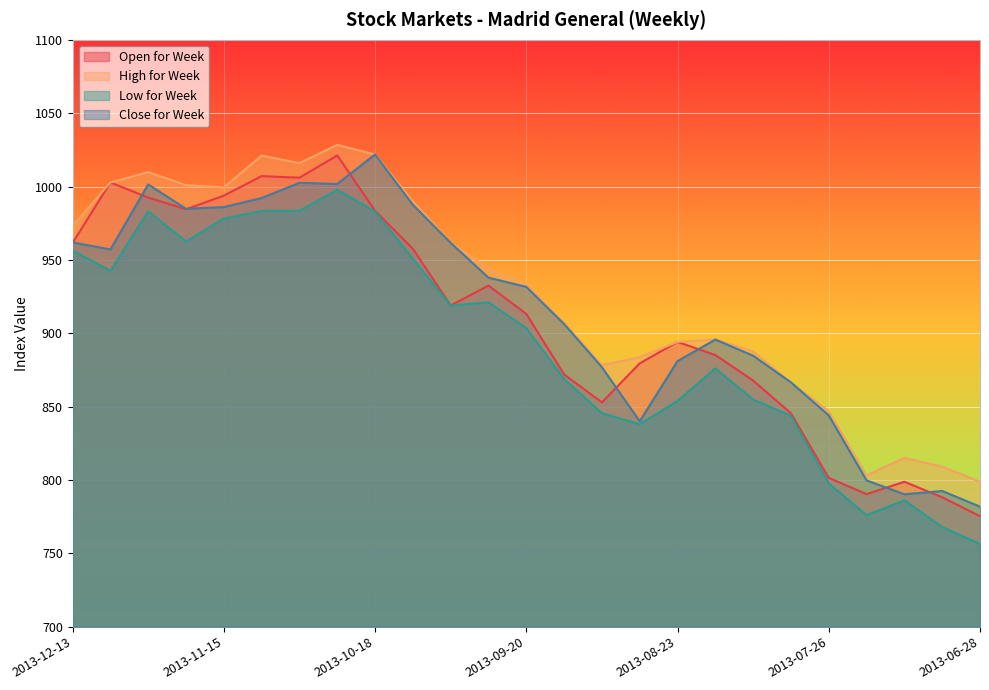

True or false: Open for Week has more than 2 interior local peaks.

True